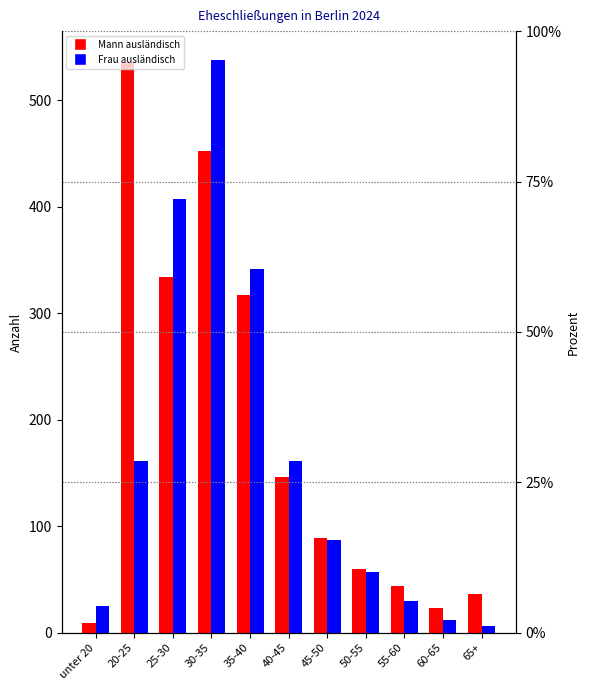

What is the label of the 7th bar from the left?

45-50